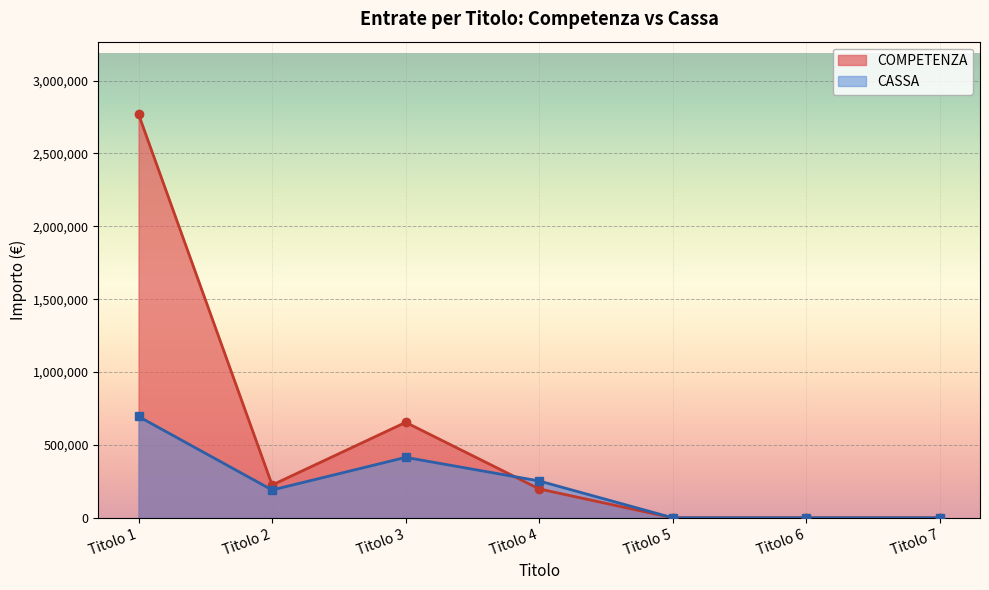

What is the maximum value for CASSA?

695161.7